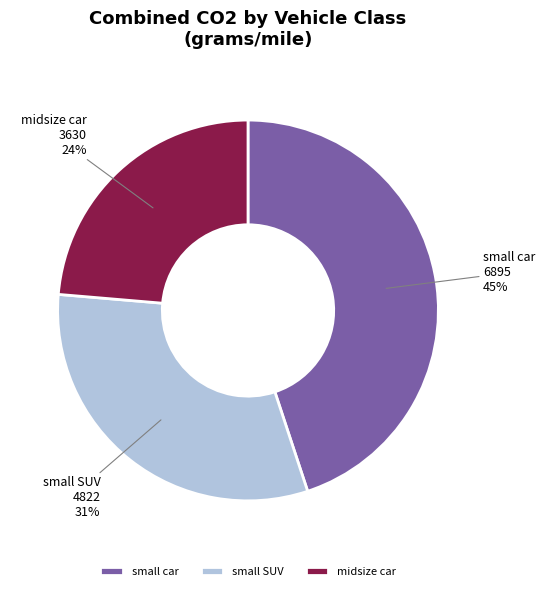

What percentage is the small SUV slice, to the nearest percent?

31%